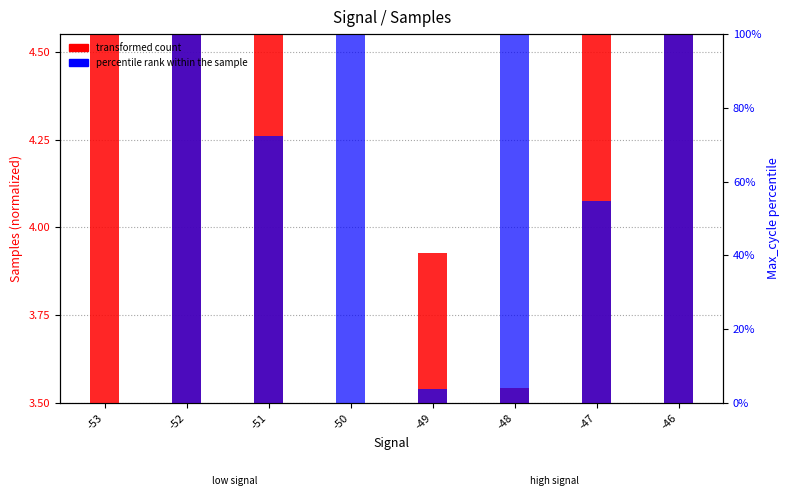

What is the difference between the transformed count (Samples) values at -51 and -46?

0.1